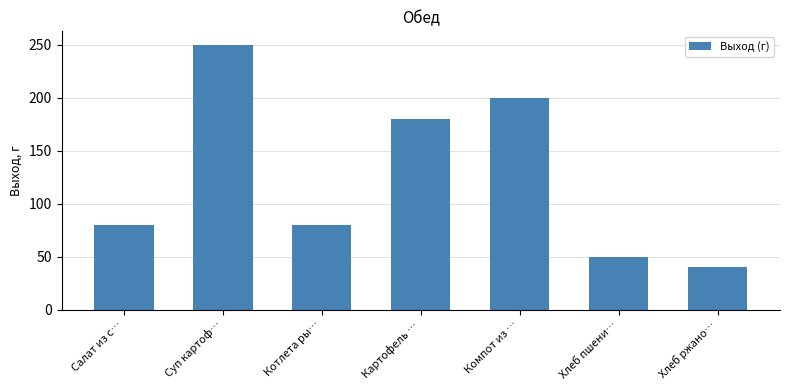

The chart shows a value of 42 at Котлета ры…. True or false?

False